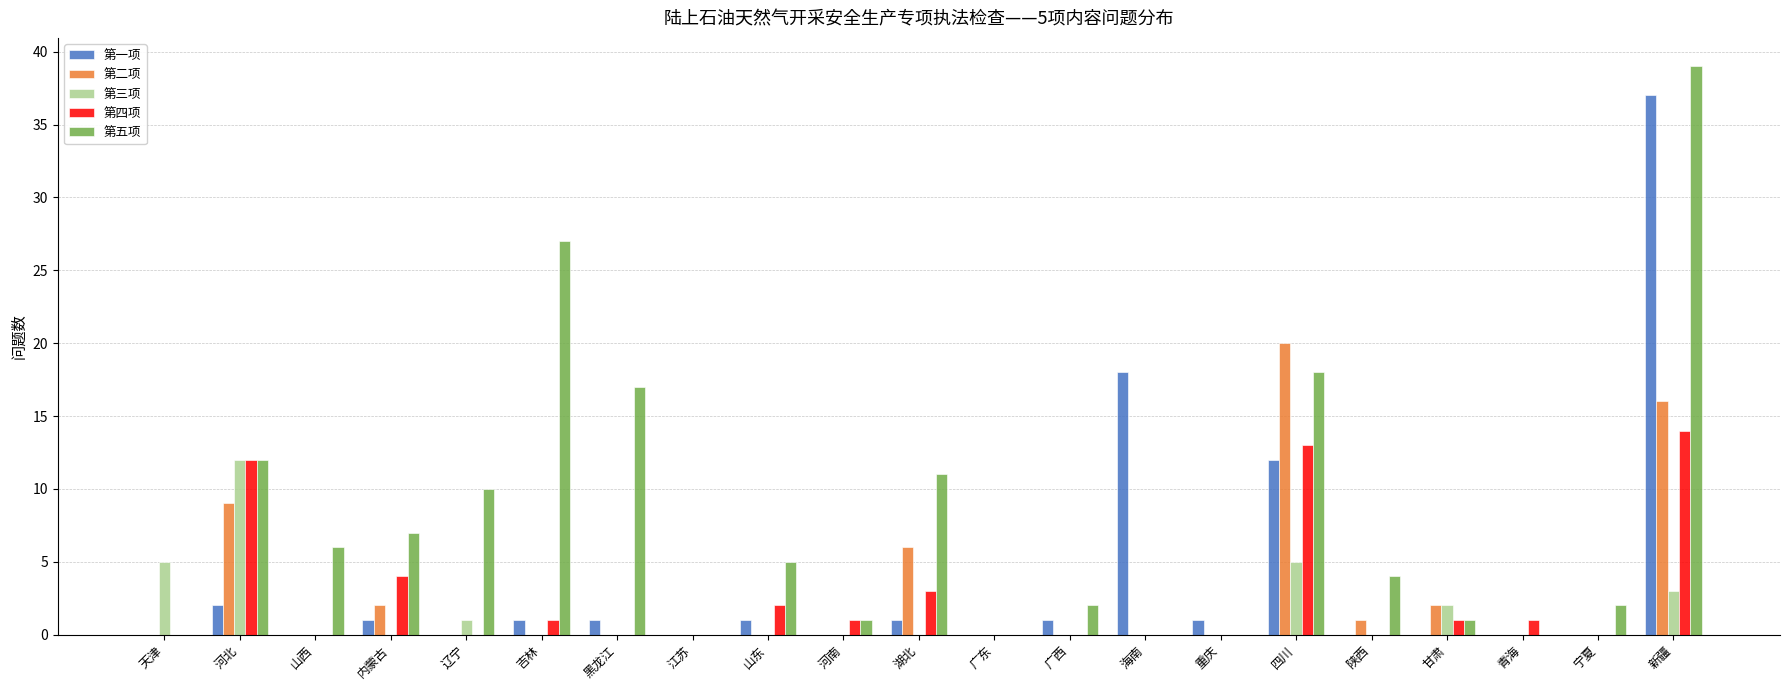

What is the sum of the 第四项 values at 四川 and 吉林?

14